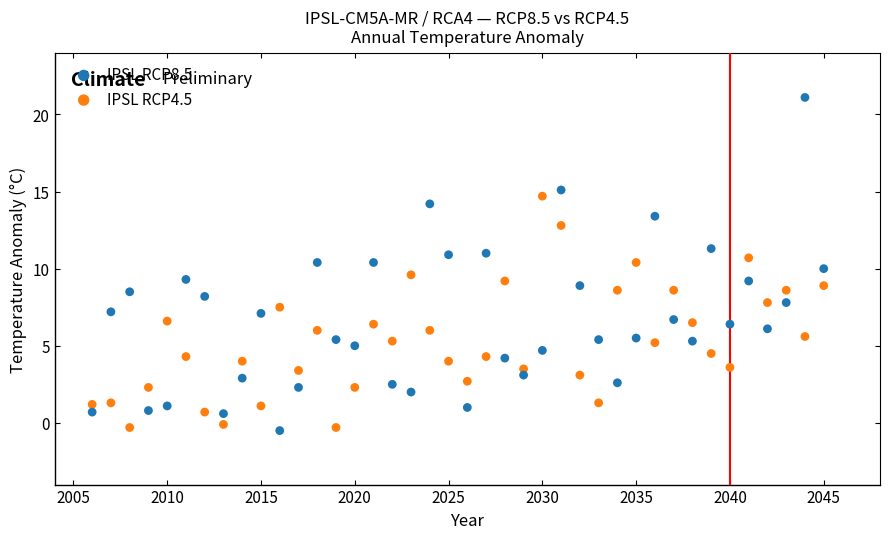

Across all data points, what is the range of Y values (max minus min)?

21.6